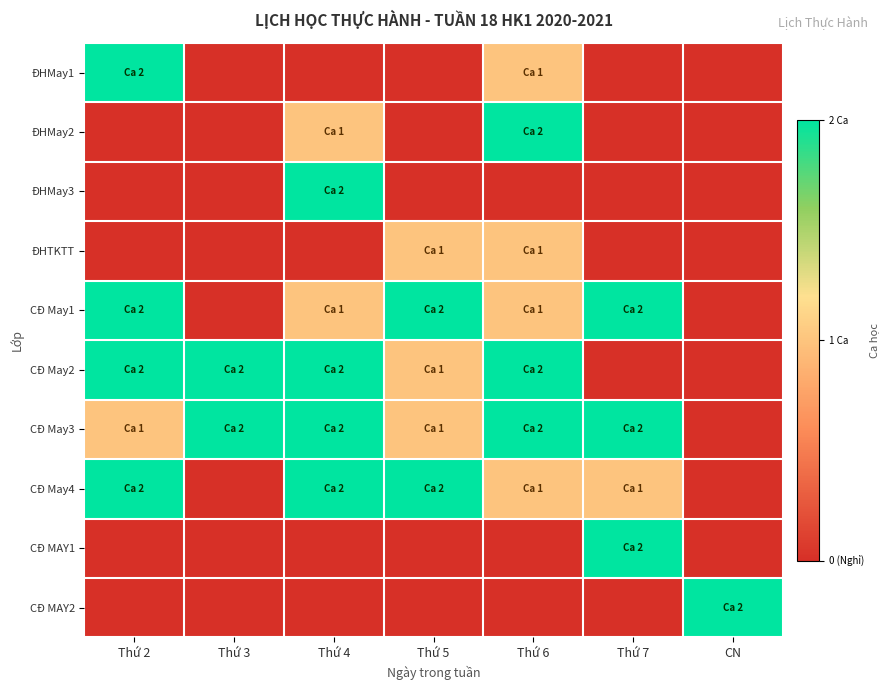

Reading left to right, what are all the values shown in this chart?

ĐHMay1: Thứ 2=2	Thứ 3=0	Thứ 4=0	Thứ 5=0	Thứ 6=1	Thứ 7=0	CN=0
ĐHMay2: Thứ 2=0	Thứ 3=0	Thứ 4=1	Thứ 5=0	Thứ 6=2	Thứ 7=0	CN=0
ĐHMay3: Thứ 2=0	Thứ 3=0	Thứ 4=2	Thứ 5=0	Thứ 6=0	Thứ 7=0	CN=0
ĐHTKTT: Thứ 2=0	Thứ 3=0	Thứ 4=0	Thứ 5=1	Thứ 6=1	Thứ 7=0	CN=0
CĐ May1: Thứ 2=2	Thứ 3=0	Thứ 4=1	Thứ 5=2	Thứ 6=1	Thứ 7=2	CN=0
CĐ May2: Thứ 2=2	Thứ 3=2	Thứ 4=2	Thứ 5=1	Thứ 6=2	Thứ 7=0	CN=0
CĐ May3: Thứ 2=1	Thứ 3=2	Thứ 4=2	Thứ 5=1	Thứ 6=2	Thứ 7=2	CN=0
CĐ May4: Thứ 2=2	Thứ 3=0	Thứ 4=2	Thứ 5=2	Thứ 6=1	Thứ 7=1	CN=0
CĐ MAY1: Thứ 2=0	Thứ 3=0	Thứ 4=0	Thứ 5=0	Thứ 6=0	Thứ 7=2	CN=0
CĐ MAY2: Thứ 2=0	Thứ 3=0	Thứ 4=0	Thứ 5=0	Thứ 6=0	Thứ 7=0	CN=2